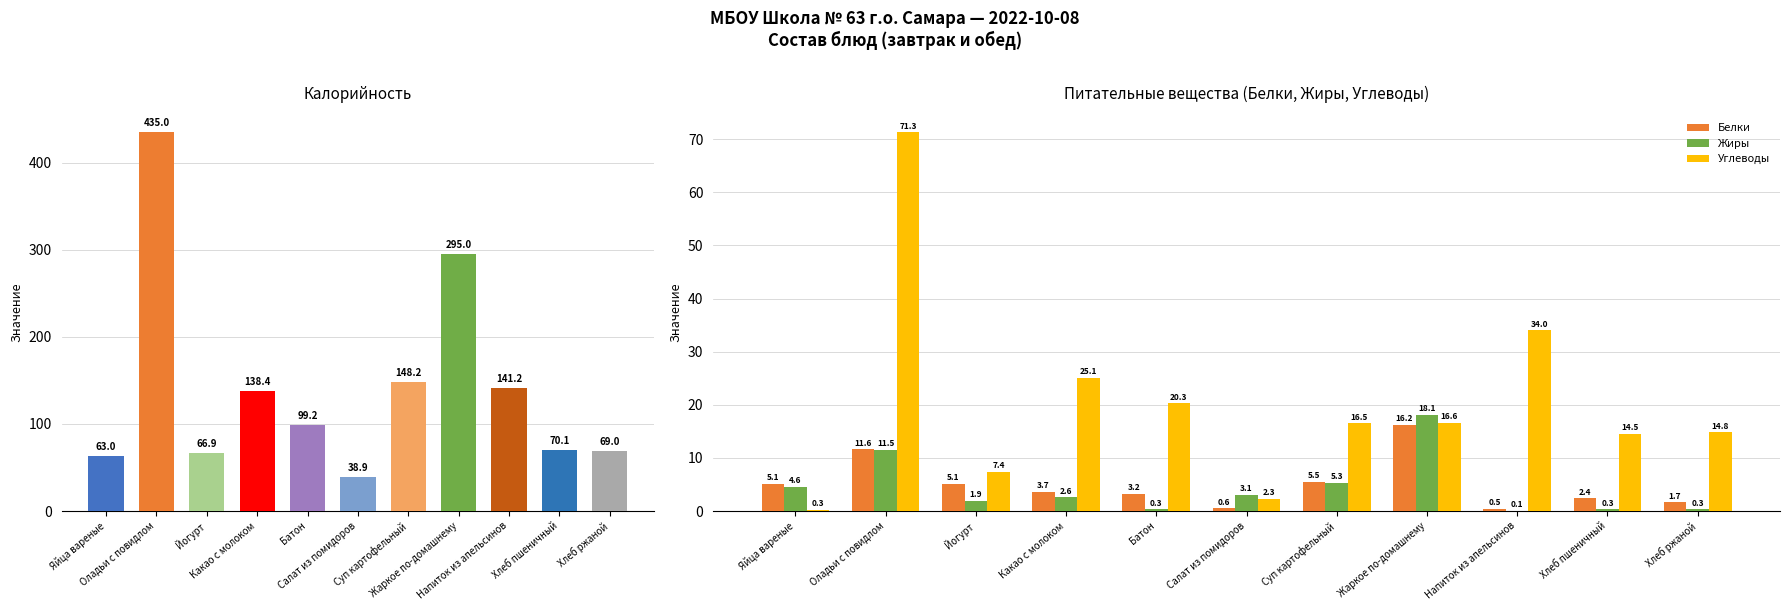

How many series are shown in this chart?

4